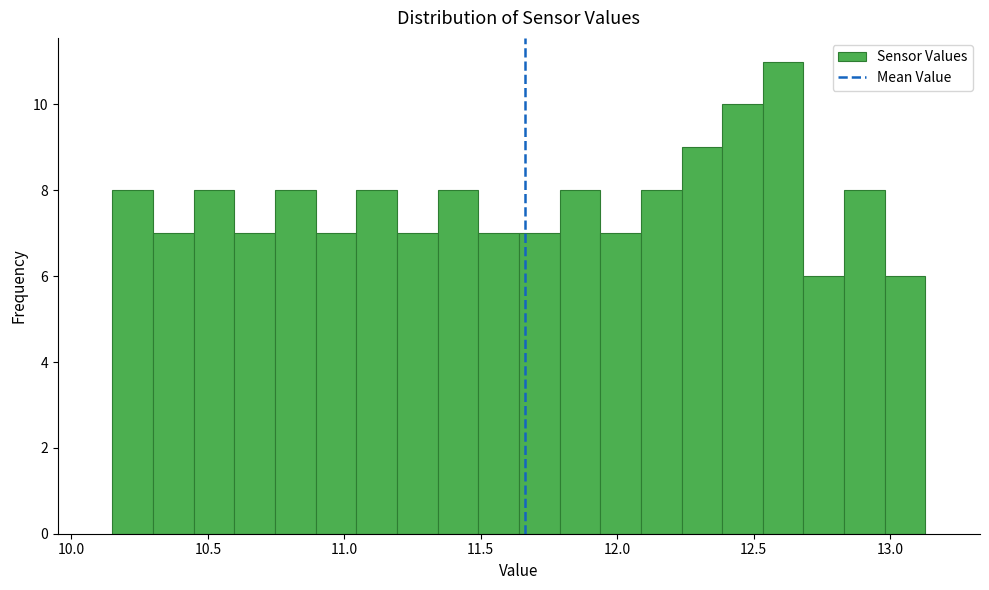

Read against the x-axis, roughly where is the centre of the tallest bar?

12.60